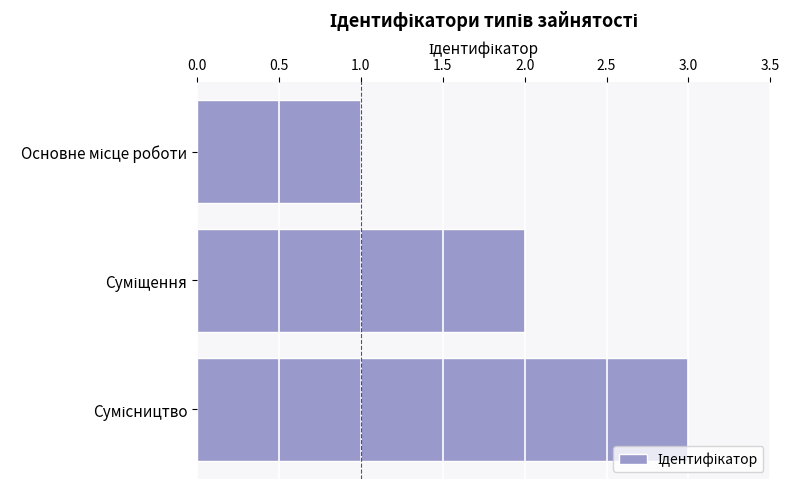

What is the greatest value displayed?

3